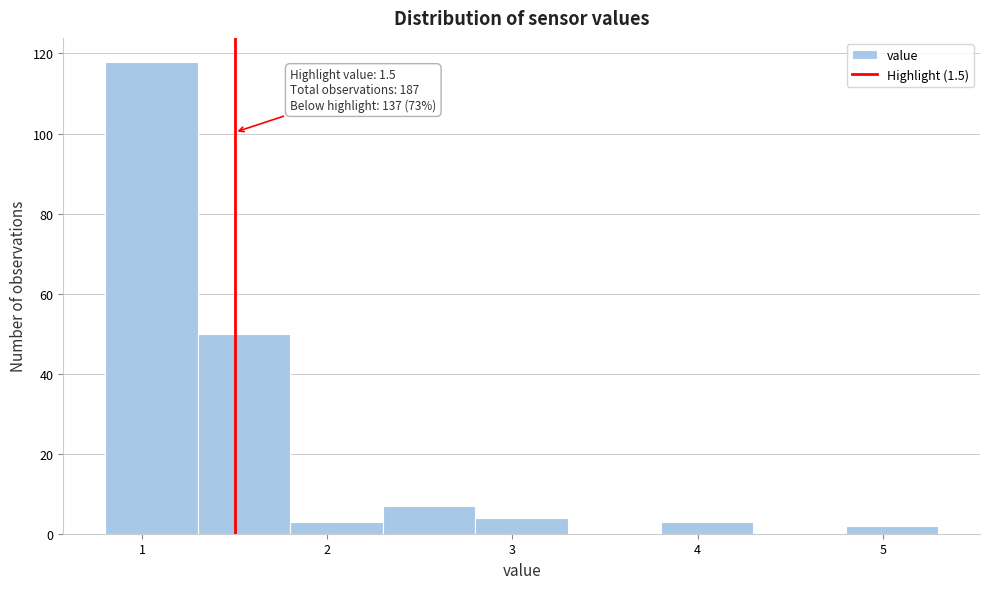

Which range on the x-axis has the tallest bar?

0.8 to 1.3